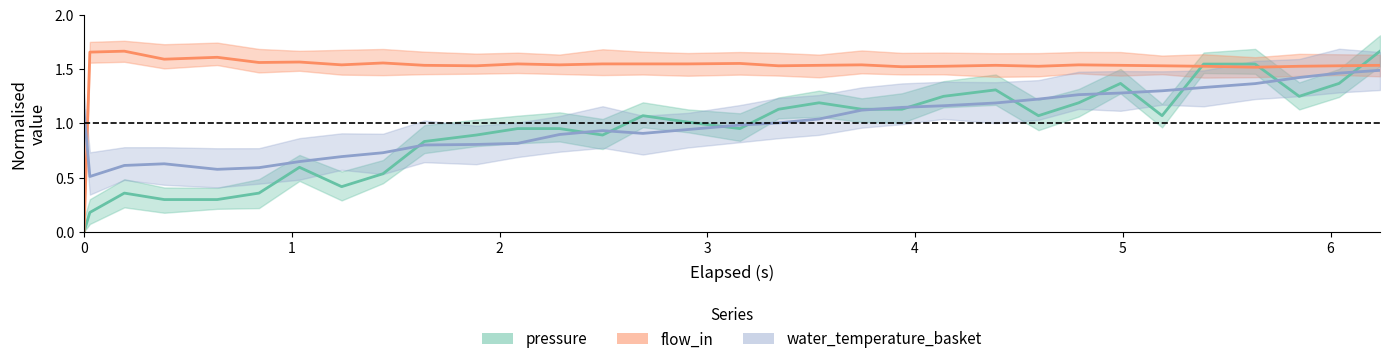

Count the number of categories in the chart.

32